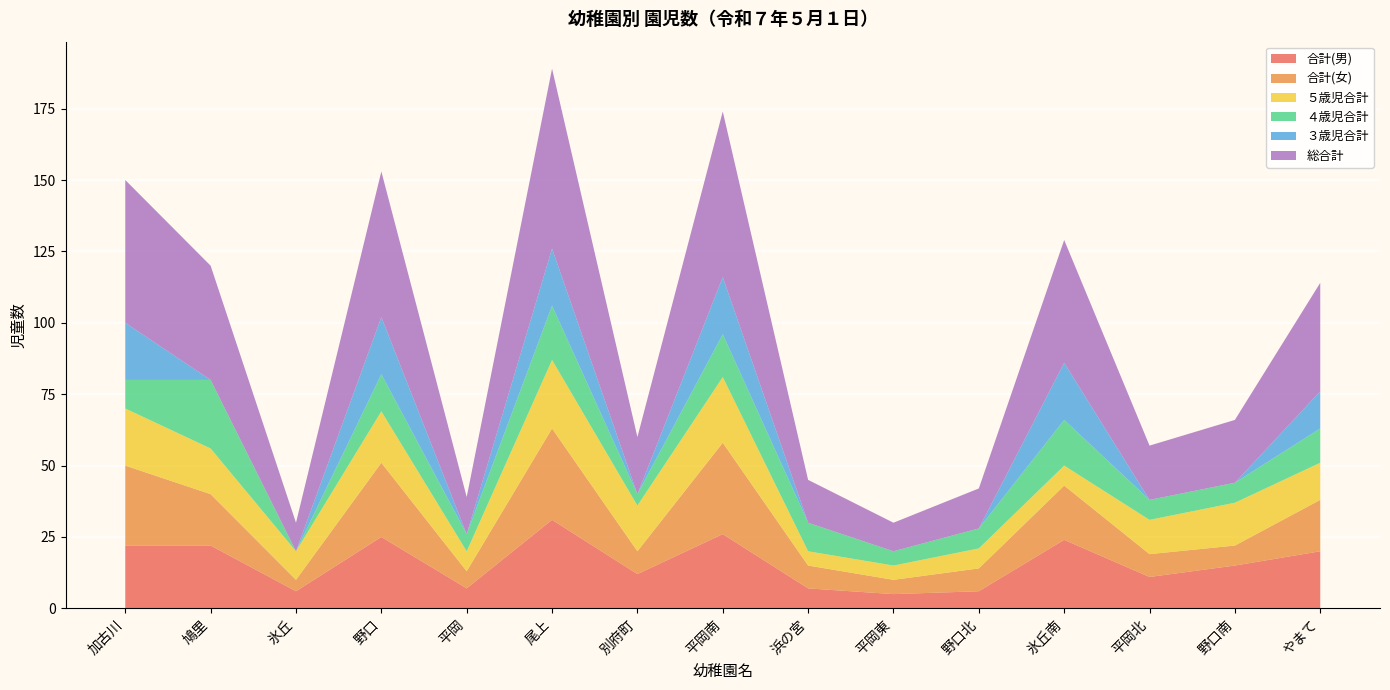

Reading right to left, extract all data points from this chart.

合計(男): 20	15	11	24	6	5	7	26	12	31	7	25	6	22	22
合計(女): 18	7	8	19	8	5	8	32	8	32	6	26	4	18	28
５歳児合計: 13	15	12	7	7	5	5	23	16	24	7	18	10	16	20
４歳児合計: 12	7	7	16	7	5	10	15	4	19	6	13	0	24	10
３歳児合計: 13	0	0	20	0	0	0	20	0	20	0	20	0	0	20
総合計: 38	22	19	43	14	10	15	58	20	63	13	51	10	40	50